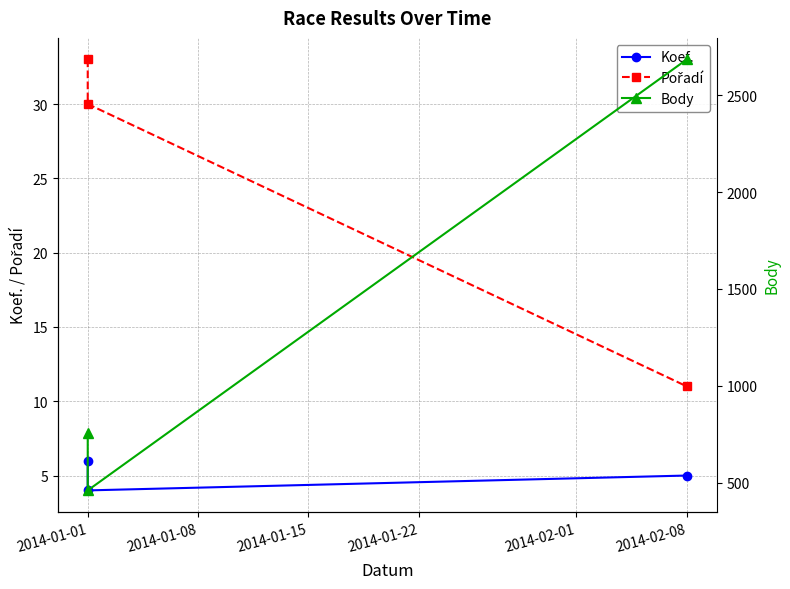

The Koef. series shows 9 at 2014-01-01. True or false?

False